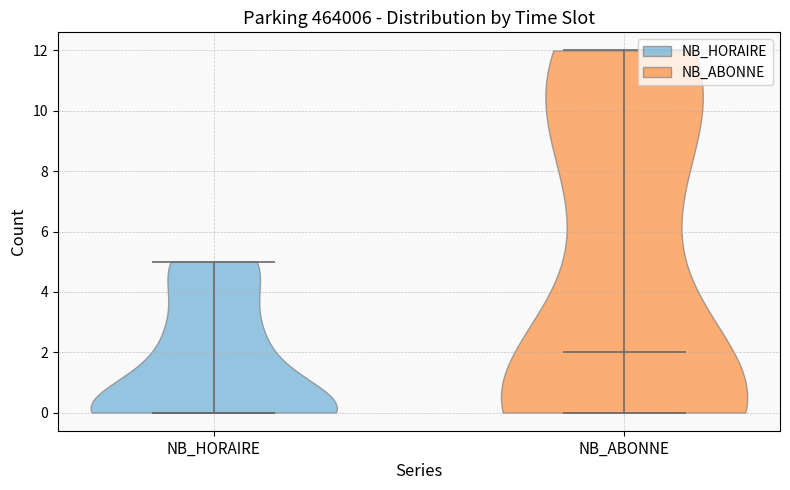

Which violin has the lowest median line?

NB_HORAIRE